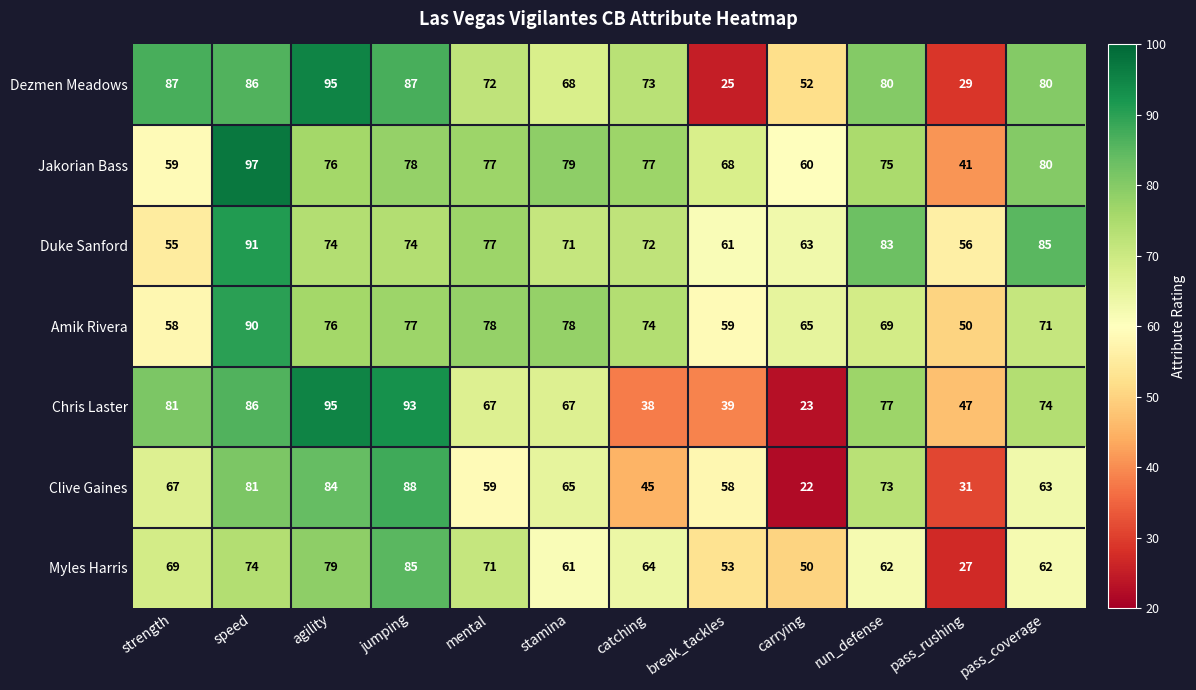

At which category is the sum across all series the highest?

speed